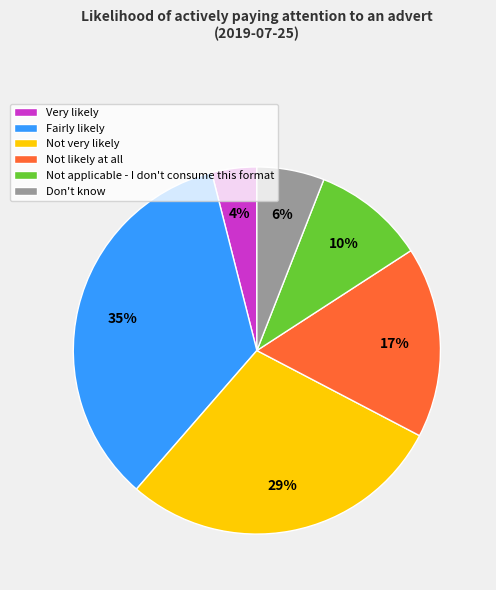

What is the largest slice in the pie chart?

Fairly likely